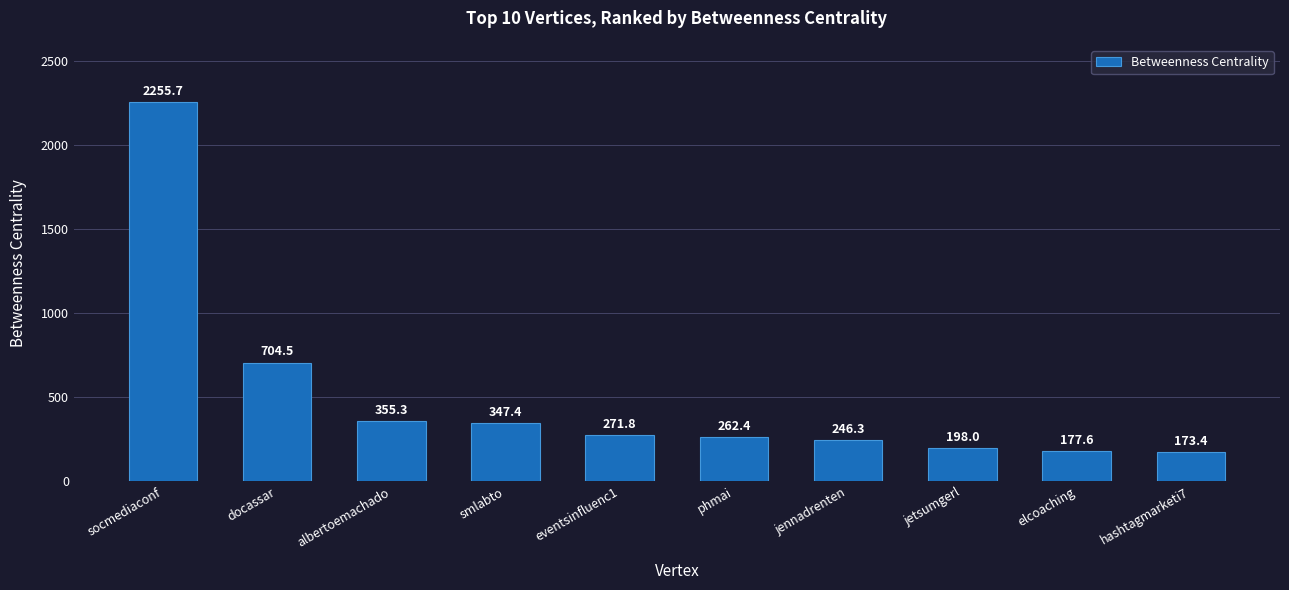

What is the value of the 6th bar from the left?

262.4